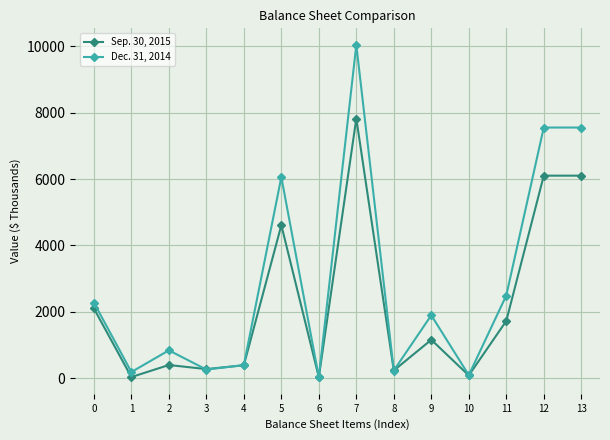

Is the value of Dec. 31, 2014 at 4 greater than the value of Sep. 30, 2015 at 1?

Yes